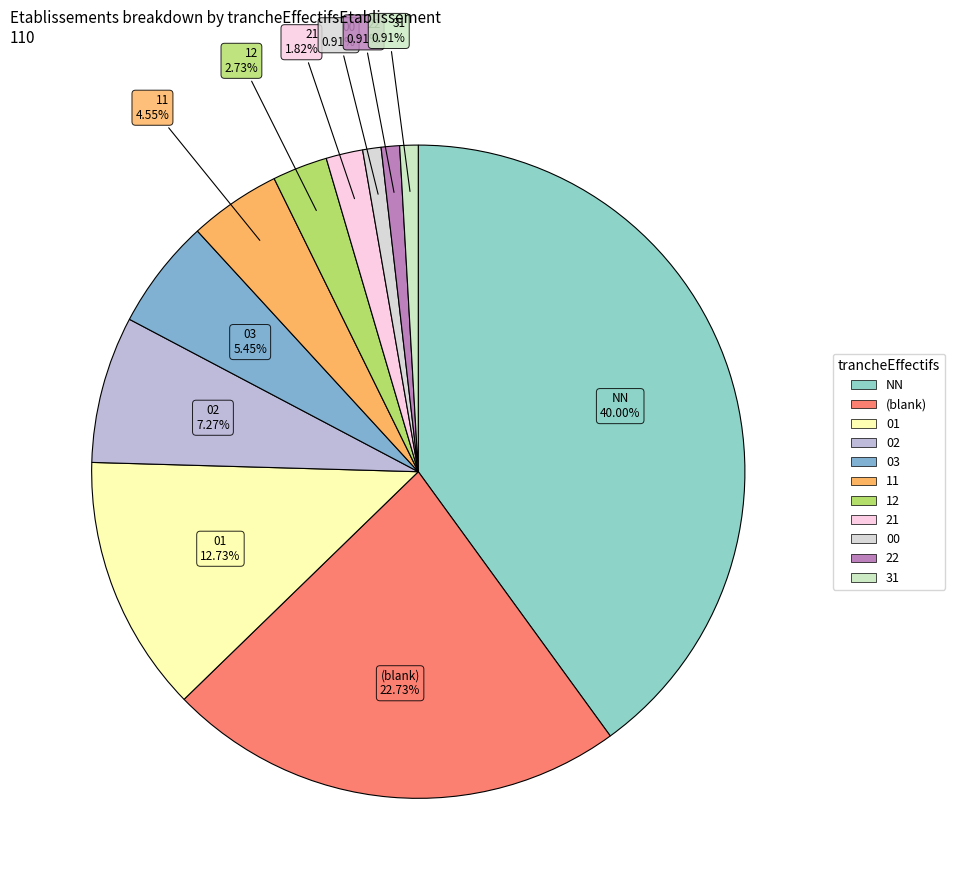

Count the number of slices in the pie.

11